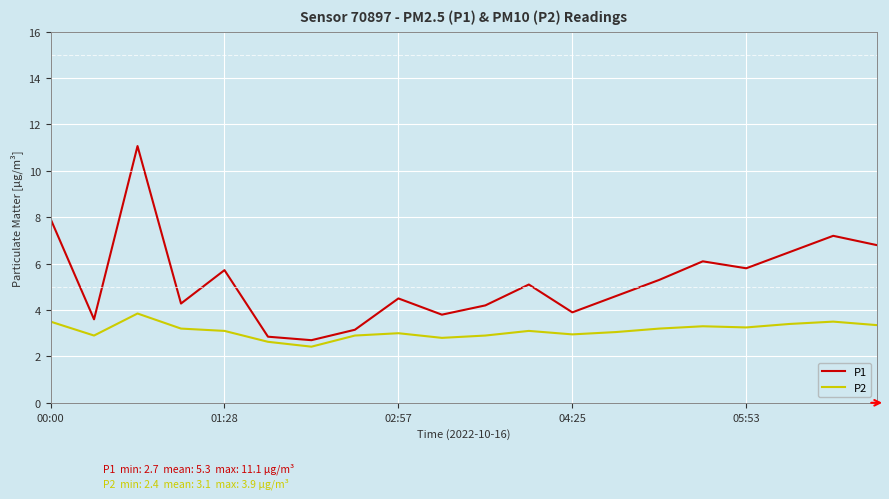

Rank the series by their average value, from lowest to highest.

P2, P1